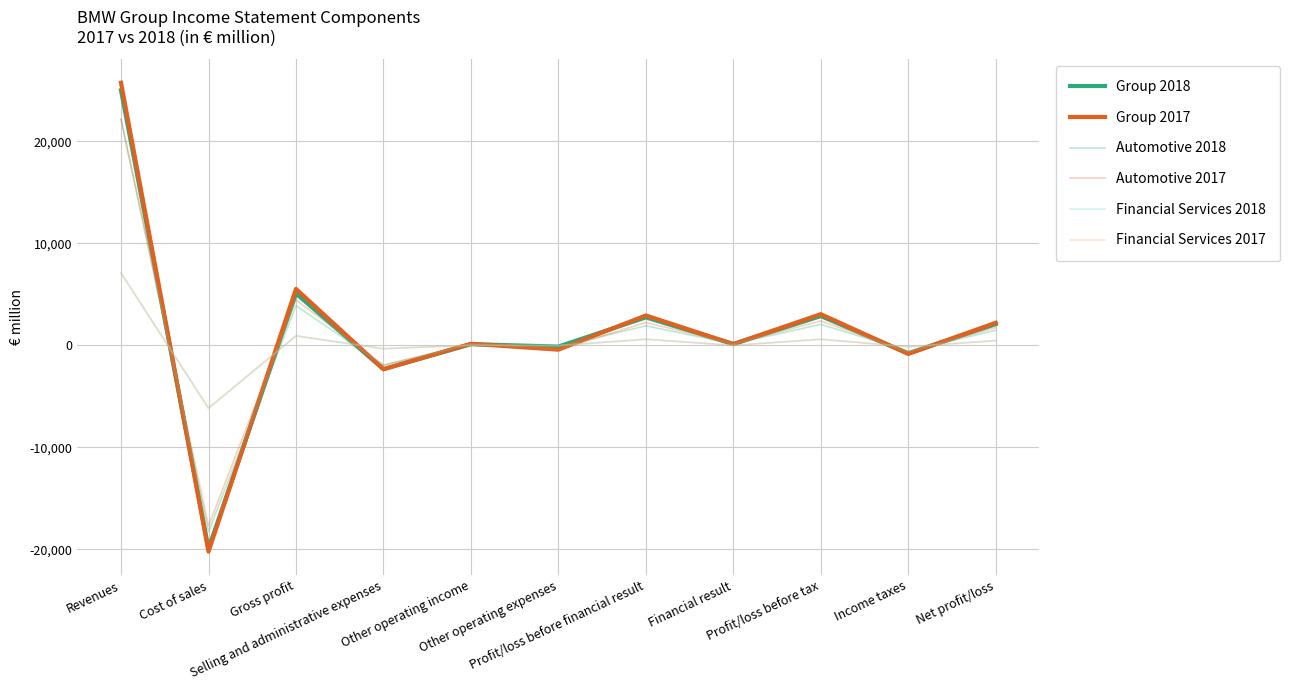

What is the total value across all series at Profit/loss before tax?

11578